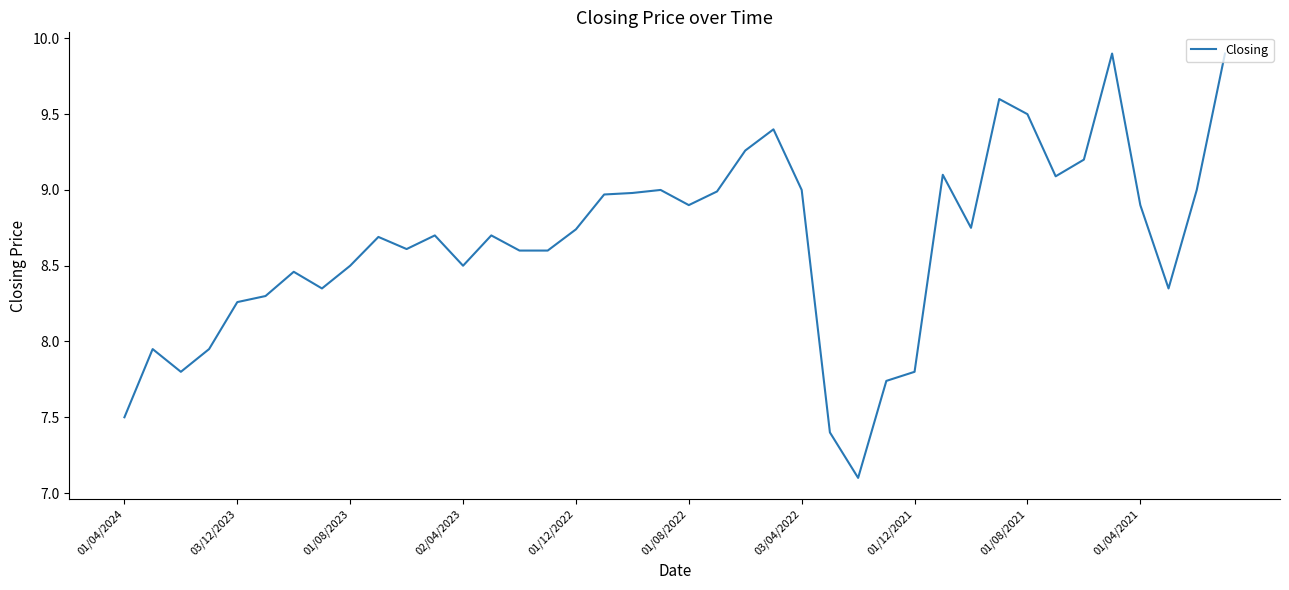

What is the difference between the maximum and minimum values?

2.8